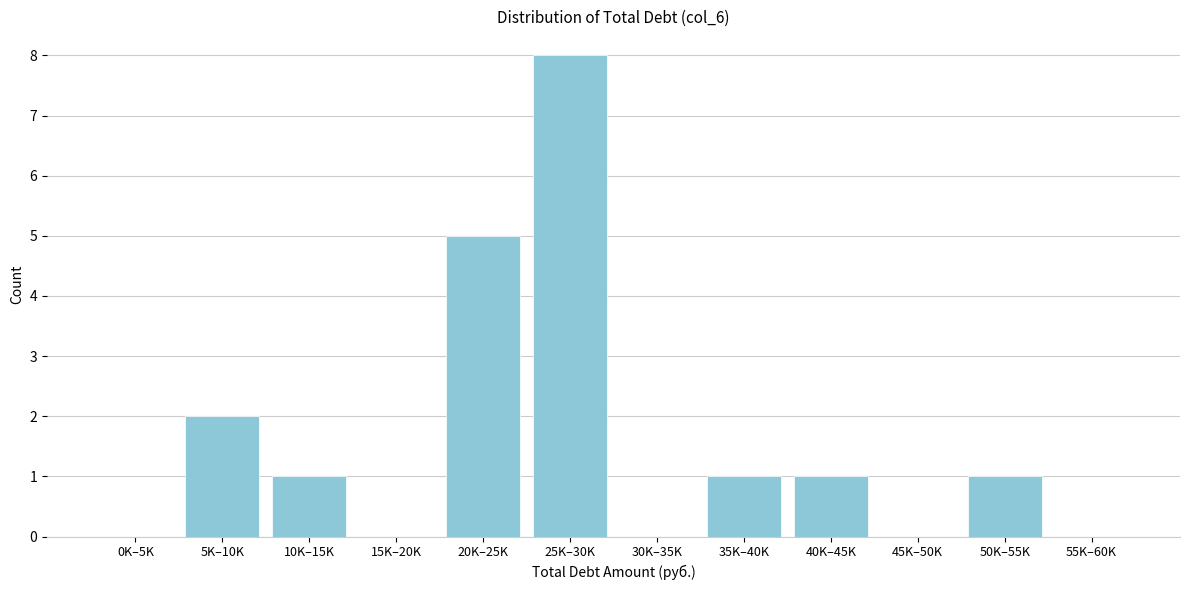

Reading left to right, extract all data points from this chart.

0K–5K=0	5K–10K=2	10K–15K=1	15K–20K=0	20K–25K=5	25K–30K=8	30K–35K=0	35K–40K=1	40K–45K=1	45K–50K=0	50K–55K=1	55K–60K=0